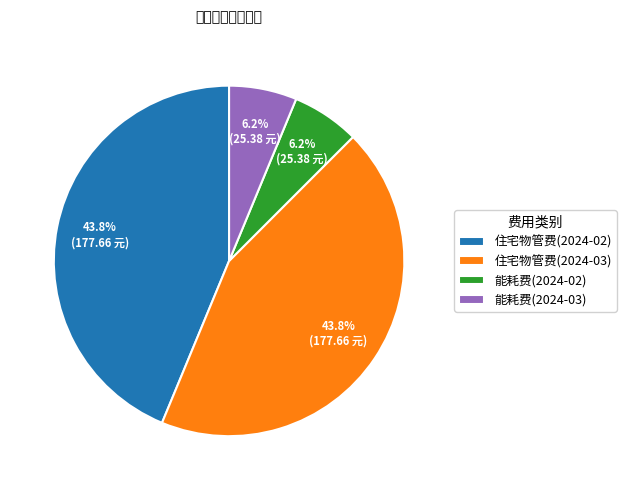

Is 住宅物管费(2024-02) the majority of the pie?

No